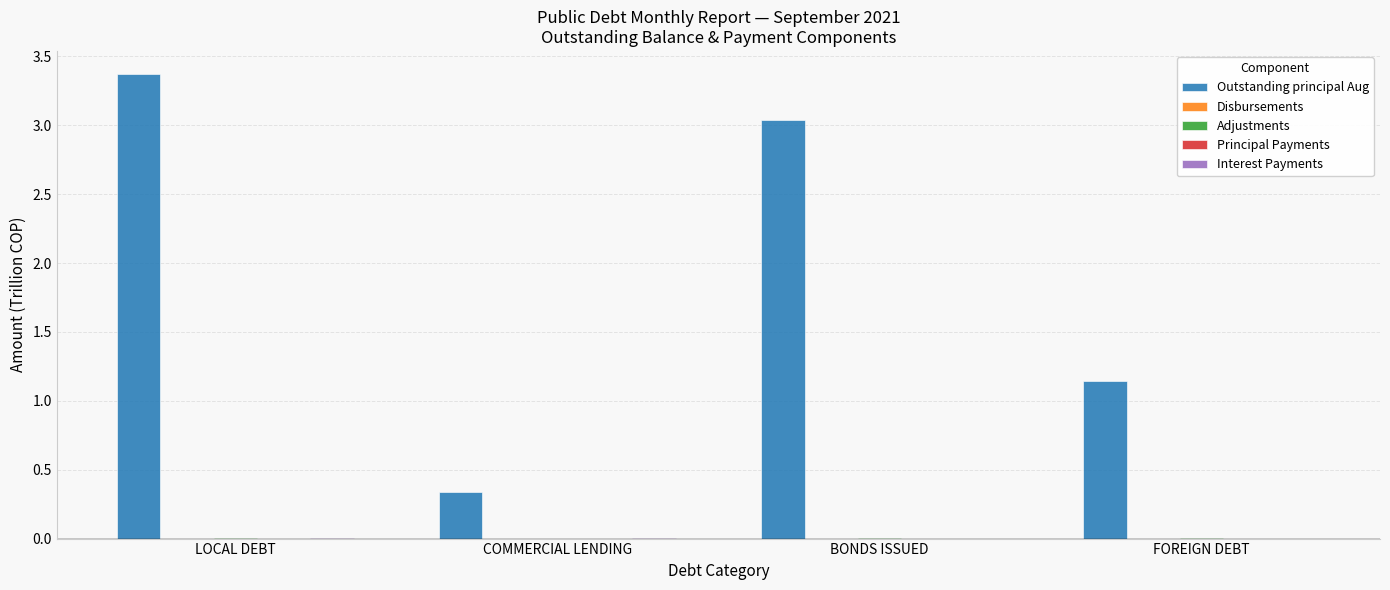

At which category is the sum across all series the highest?

LOCAL DEBT